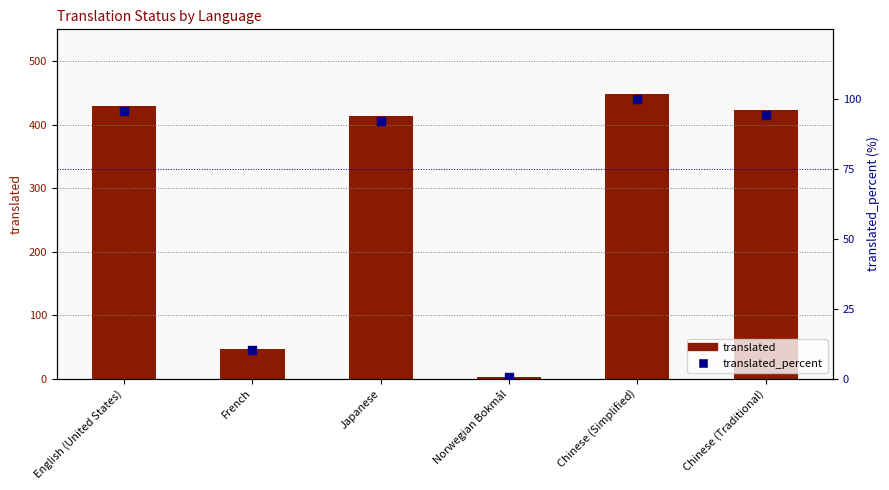

At which category is the sum across all series the highest?

Chinese (Simplified)